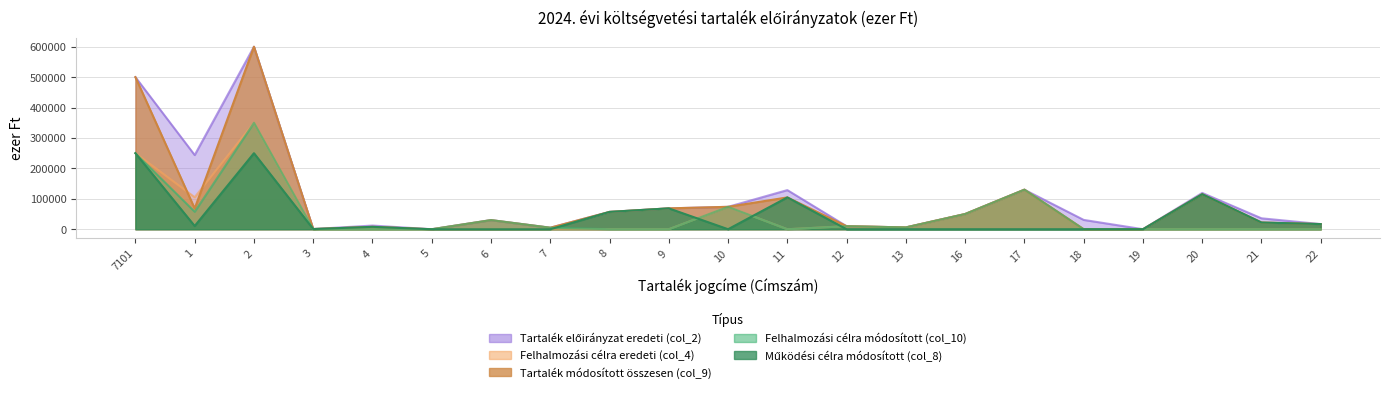

Reading left to right, transcribe all the data shown in this chart.

Felhalmozási célra módosított (col_10): 250000	57434	350000	0	0	0	30000	5000	0	0	73660	0	10000	6000	50000	130000	0	0	0	0	0
Működési célra módosított (col_8): 250000	10632	250000	660	7900	0	0	0	57000	68625	0	104630	0	0	0	0	0	0	115217	22123	16934
Felhalmozási célra eredeti (col_4): 250000	105249	350000	0	0	0	0	0	0	0	73660	0	10000	6000	50000	130000	0	0	0	0	0
Tartalék módosított összesen (col_9): 500000	68066	600000	660	7900	0	30000	5000	57000	68625	73660	104630	10000	6000	50000	130000	0	0	115217	22123	16934
Tartalék előirányzat eredeti (col_2): 500000	243838	600000	660	12100	0	30000	5000	57000	68625	73660	128655	10000	6000	50000	130000	30714	122	119306	35950	16934